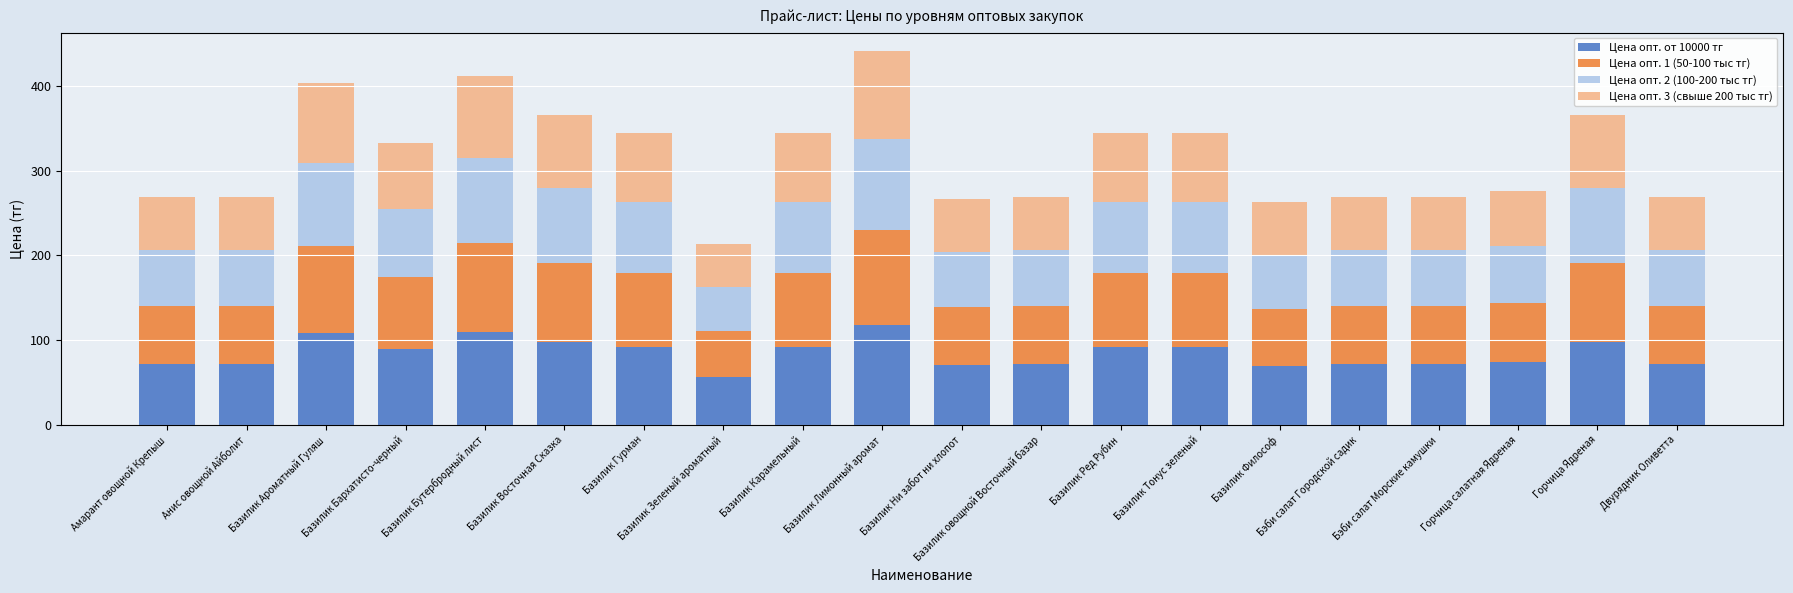

True or false: Цена опт. от 10000 тг has a value of 129 at Базилик Гурман.

False